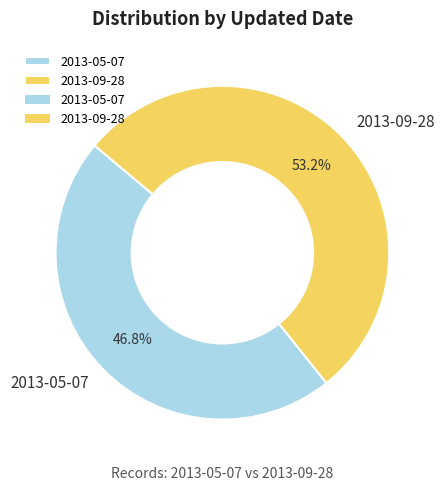

What percentage do 2013-09-28 and 2013-05-07 together represent?

100.0%